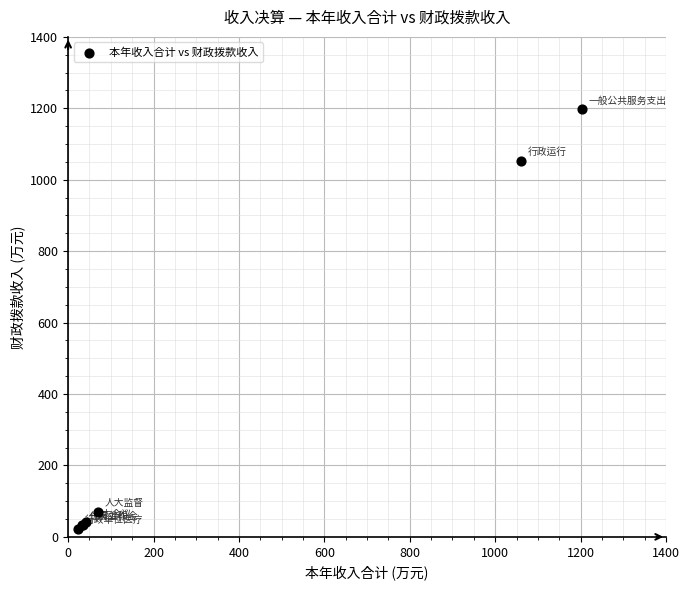

What Y value in the scatter plot is closest to 609?

1053.7